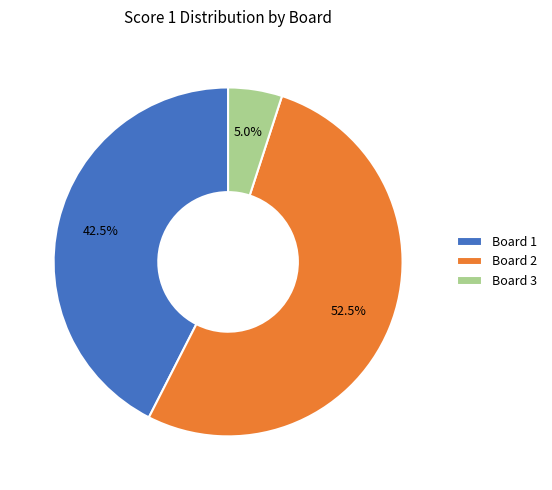

Which slice is the largest?

Board 2